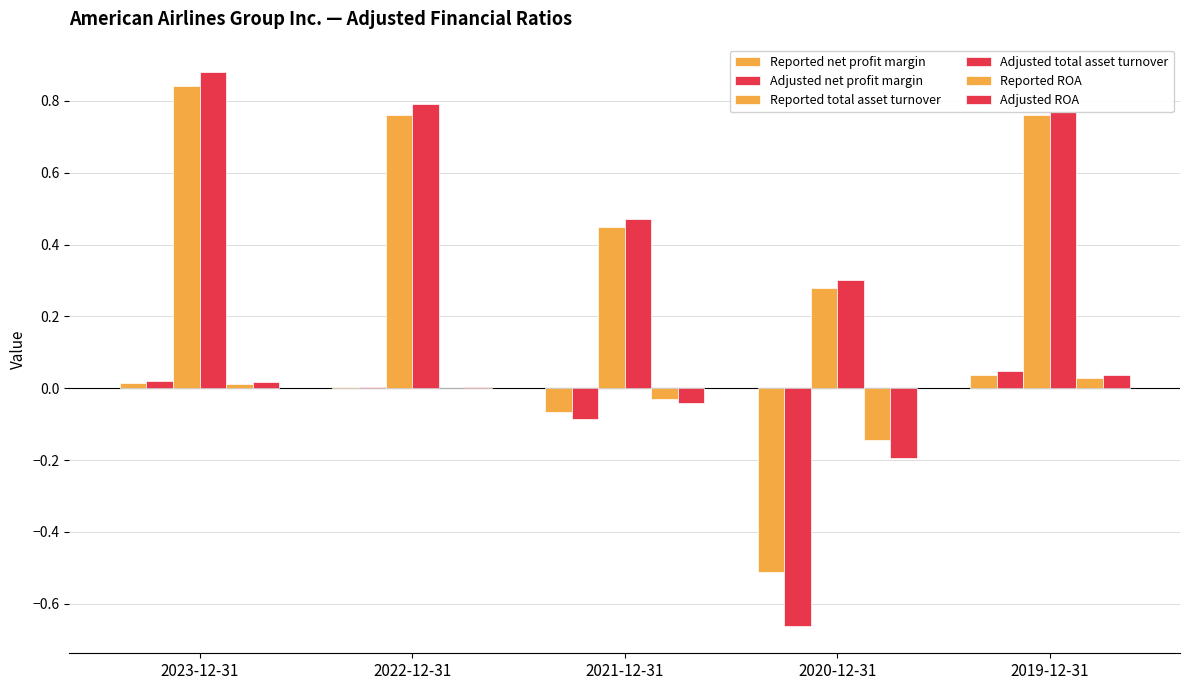

Reading left to right, list all the values displayed in this chart.

Reported net profit margin: 0.0	0.0	-0.1	-0.5	0.0
Adjusted net profit margin: 0.0	0.0	-0.1	-0.7	0.0
Reported total asset turnover: 0.8	0.8	0.5	0.3	0.8
Adjusted total asset turnover: 0.9	0.8	0.5	0.3	0.8
Reported ROA: 0.0	0.0	-0.0	-0.1	0.0
Adjusted ROA: 0.0	0.0	-0.0	-0.2	0.0